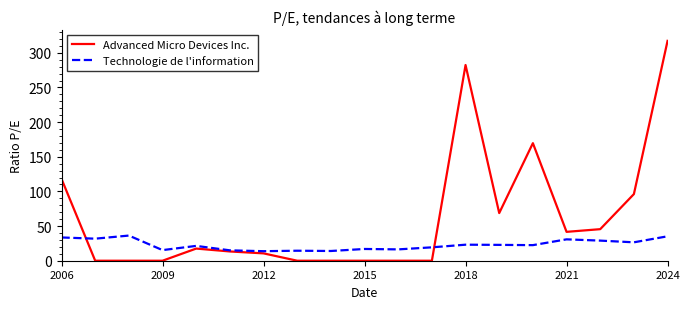

What is the maximum value for Advanced Micro Devices Inc.?

317.3